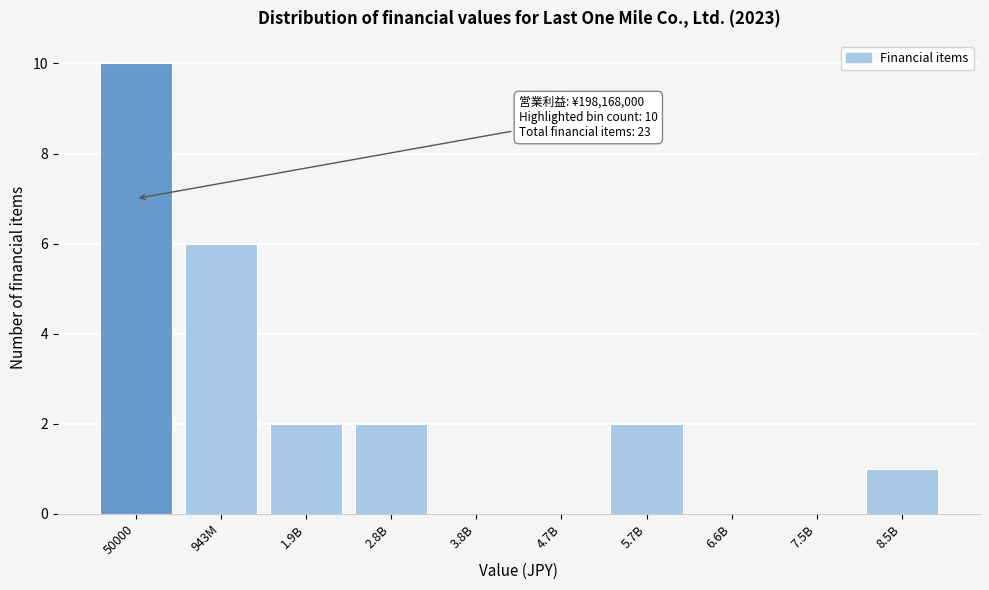

Reading left to right, what are all the values shown in this chart?

50000=10	943M=6	1.9B=2	2.8B=2	3.8B=0	4.7B=0	5.7B=2	6.6B=0	7.5B=0	8.5B=1